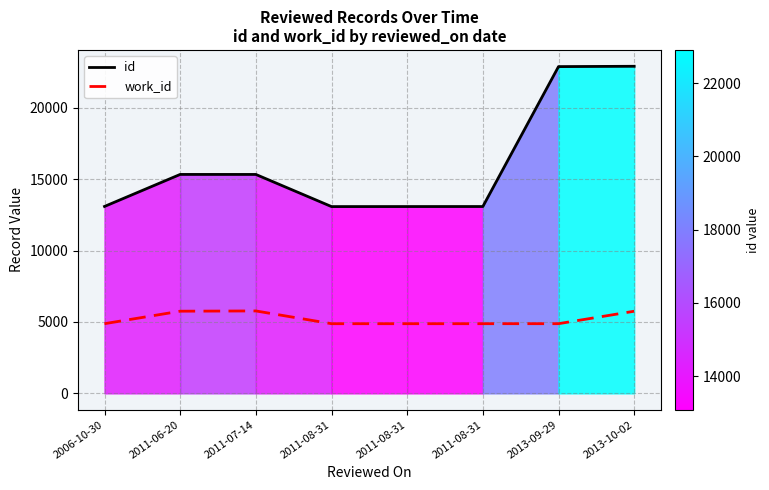

What is the maximum value for id?

22909